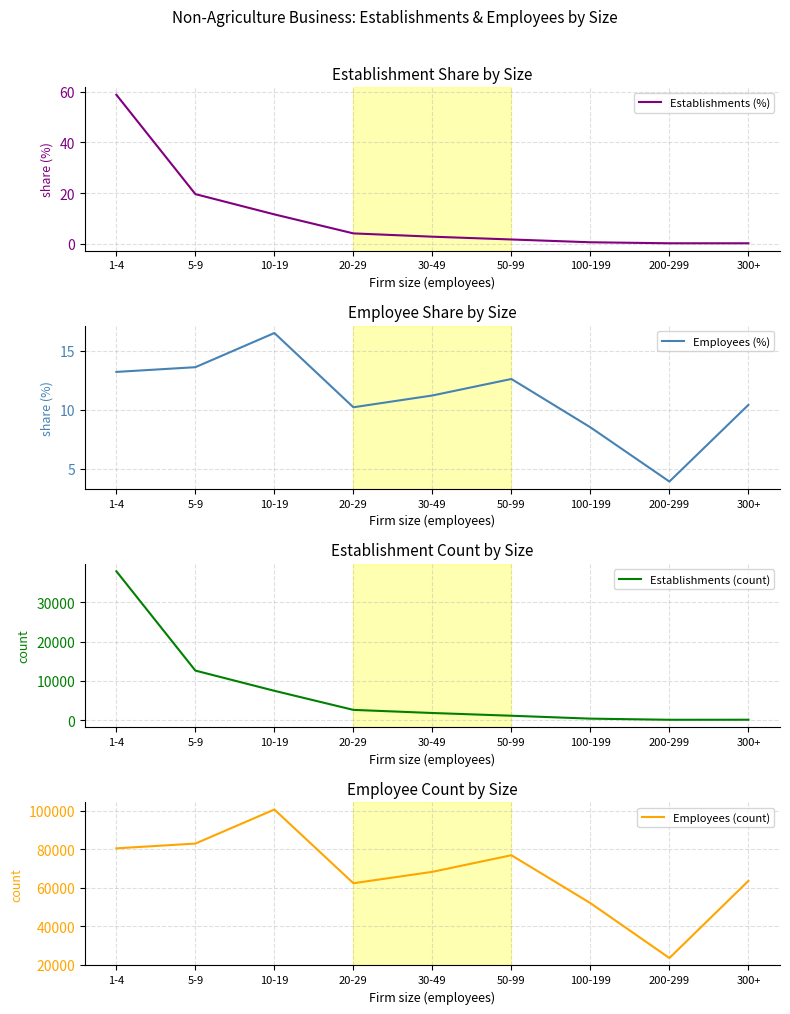

At which category does Establishments (count) reach its first local valley?

200-299